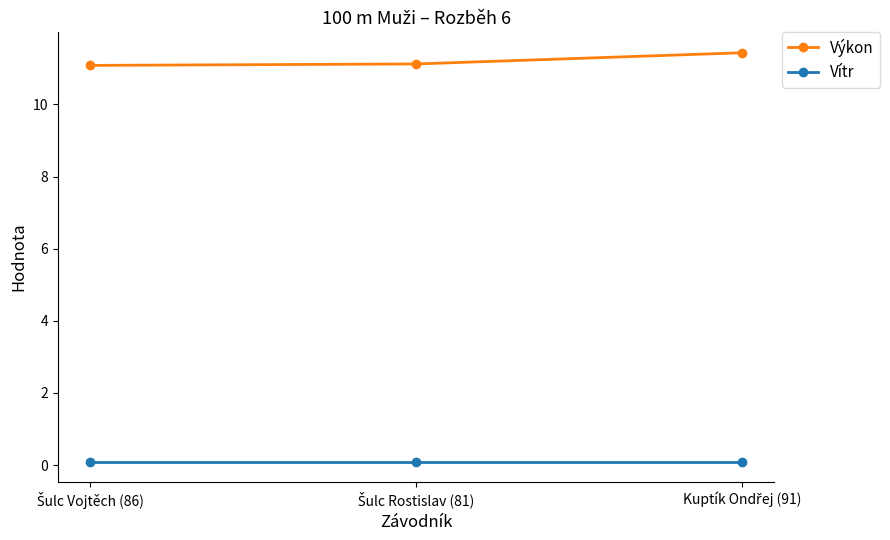

What is the maximum value shown in the chart?

11.4